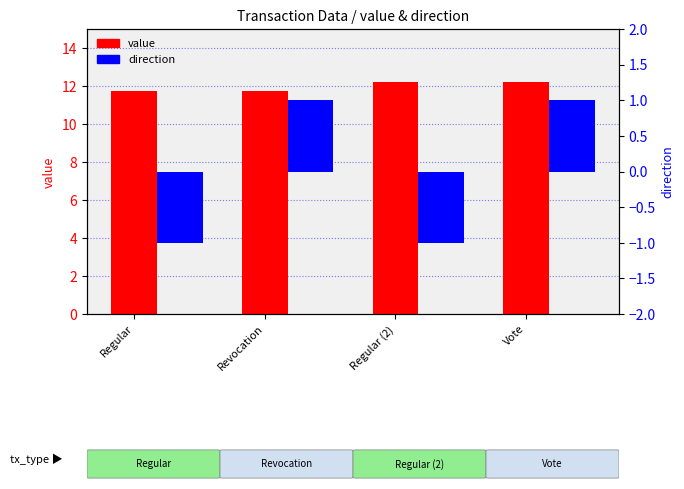

Reading left to right, what are all the values shown in this chart?

value: Regular=11.7	Revocation=11.7	Regular (2)=12.2	Vote=12.2
direction: Regular=-1.0	Revocation=1.0	Regular (2)=-1.0	Vote=1.0